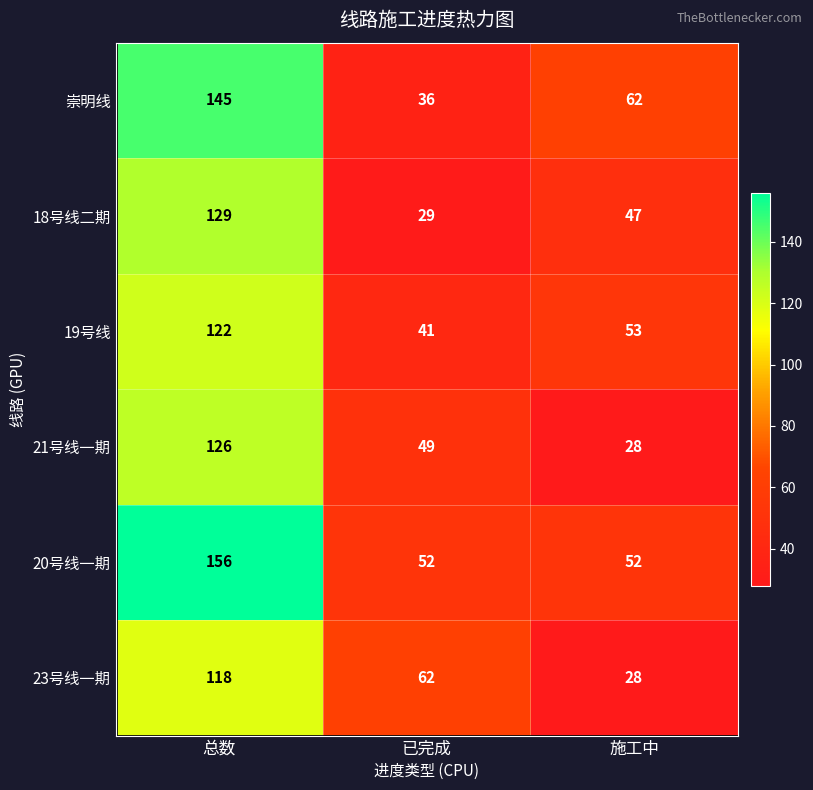

Which series has the largest total across all categories?

20号线一期